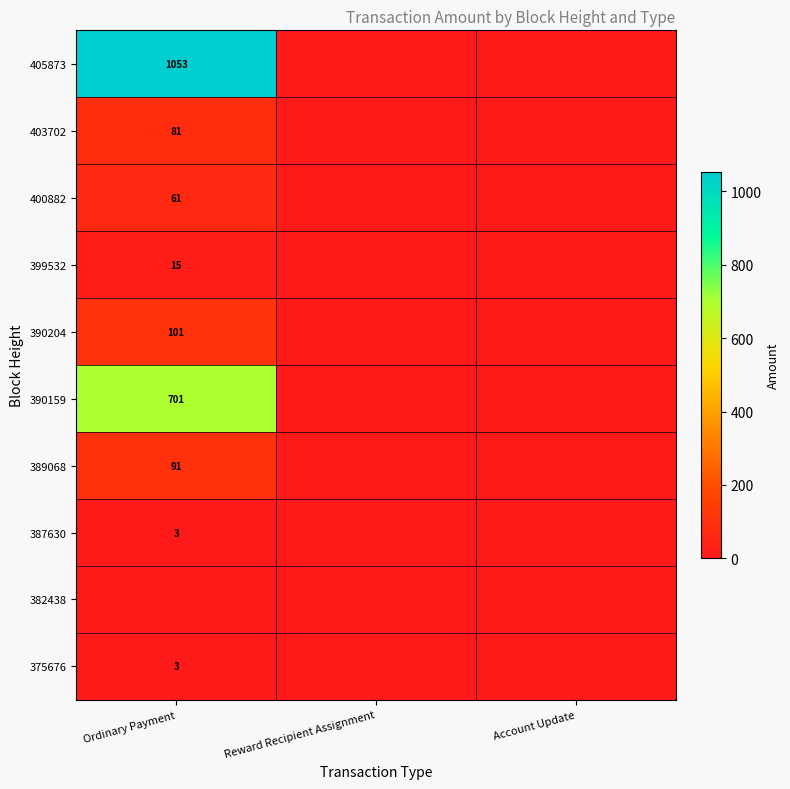

The 405873 series shows 1053 at Ordinary Payment. True or false?

True